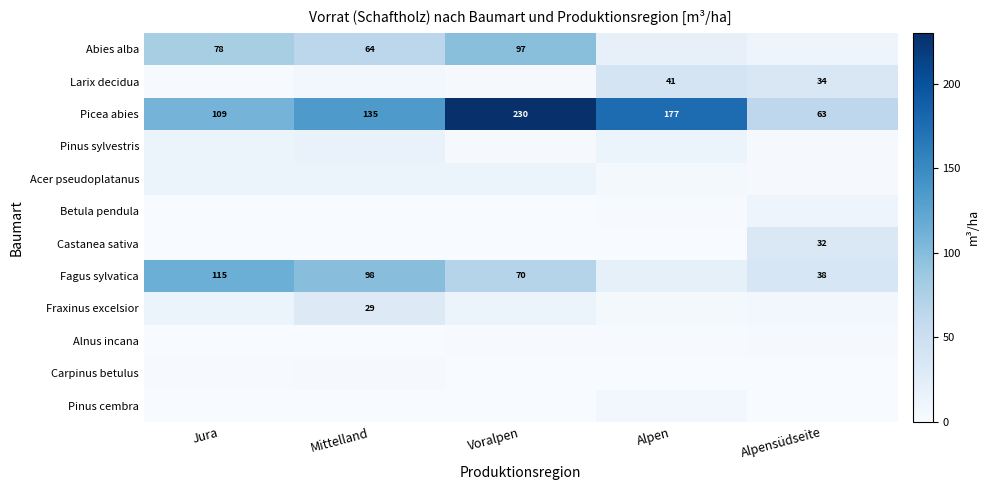

The value of Fagus sylvatica at Mittelland is 98.0. True or false?

True